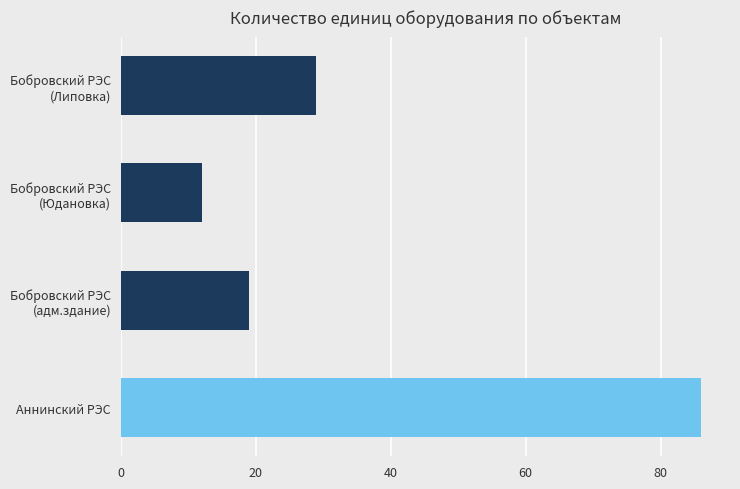

What is the difference between the second highest and minimum values?

17